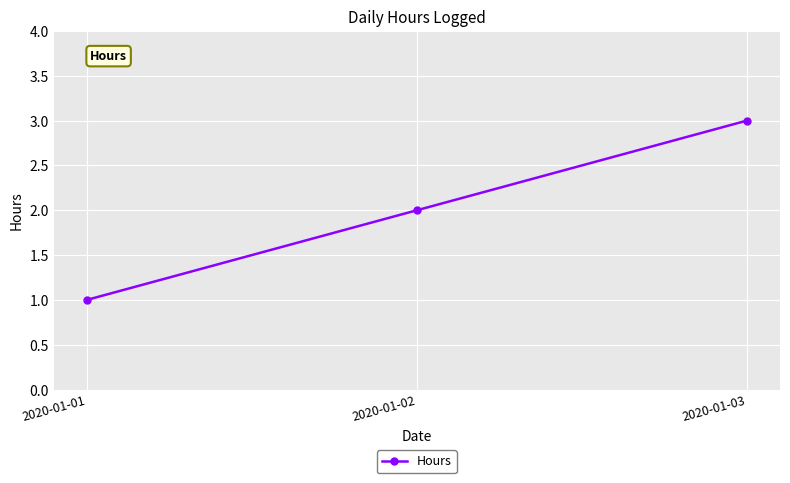

Is it true that the value at 2020-01-03 is 1?

False